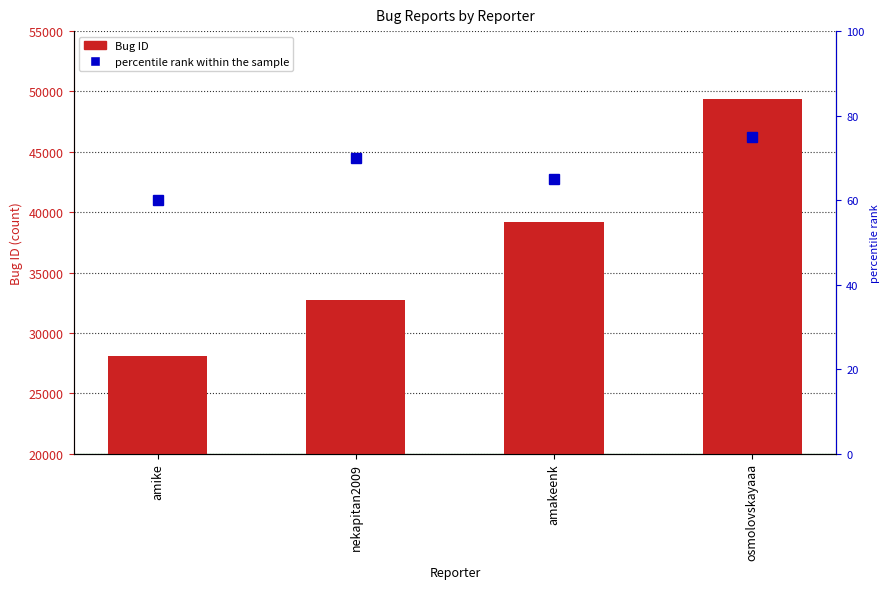

Between osmolovskayaaa and nekapitan2009, which is larger?

osmolovskayaaa